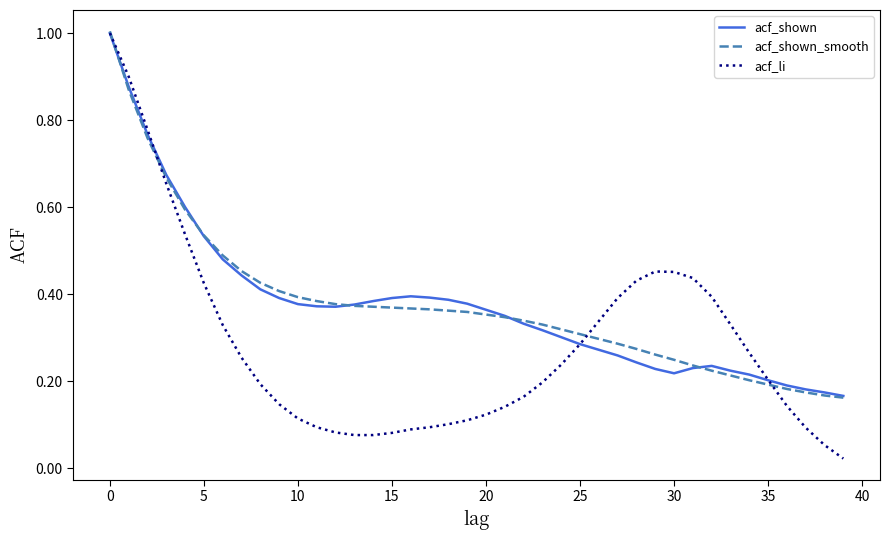

What is the maximum value for acf_shown_smooth?

1.0